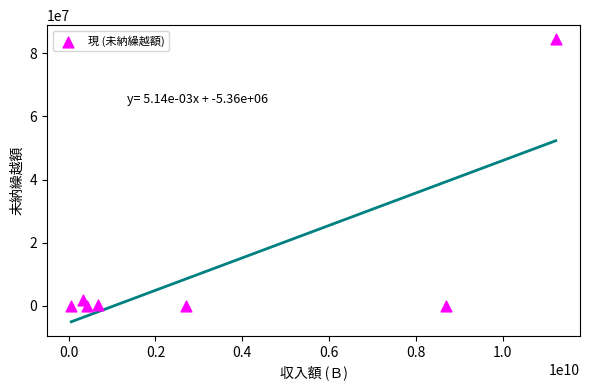

What is the average Y value?

12348411